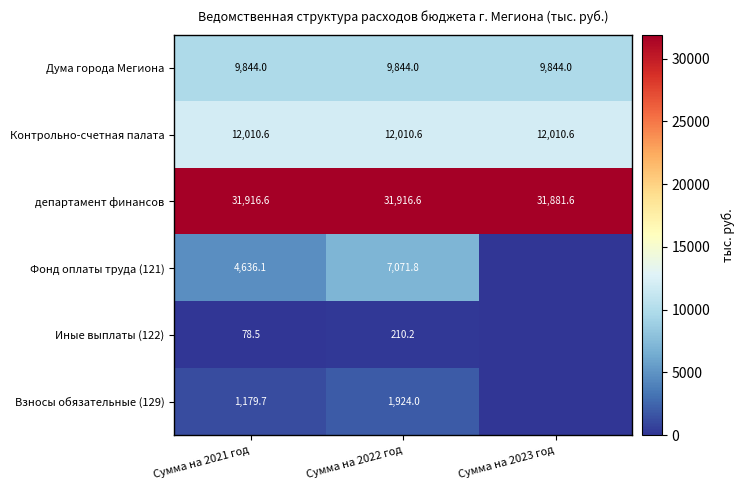

What is the difference between the highest and lowest values at Сумма на 2021 год?

31838.1